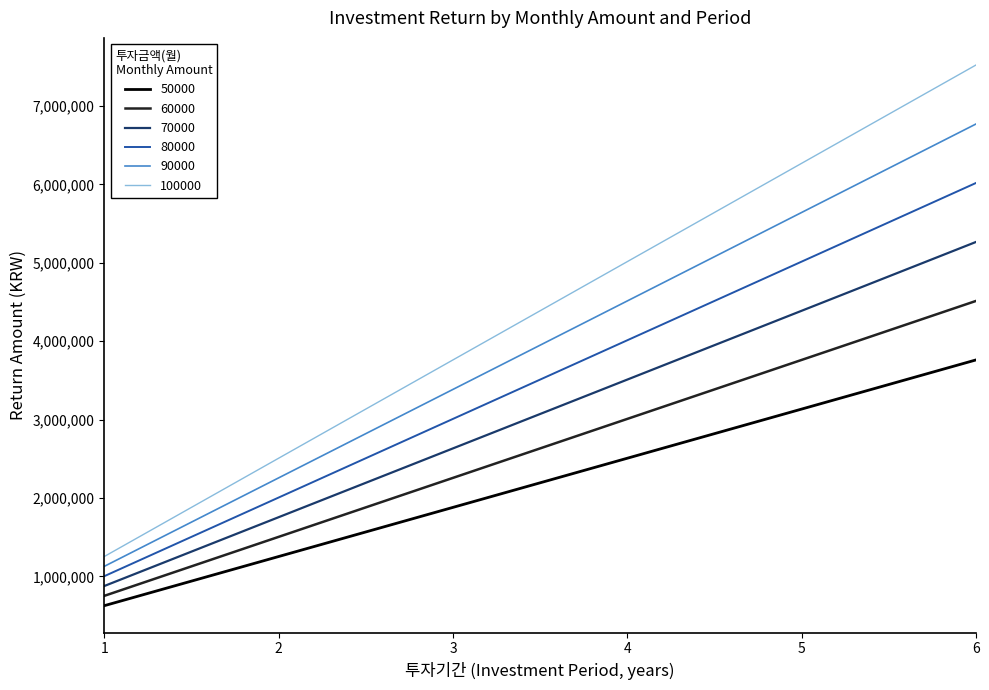

List the series in order of their peak value, highest first.

100000, 90000, 80000, 70000, 60000, 50000